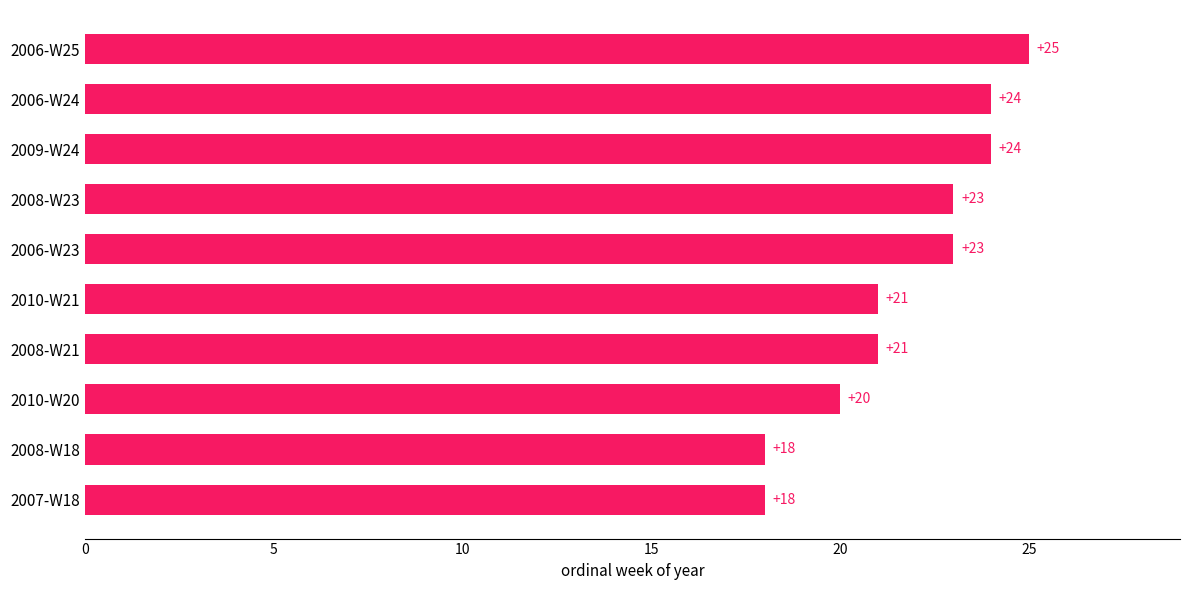

What is the change in value from 2010-W21 to 2006-W24?

+3